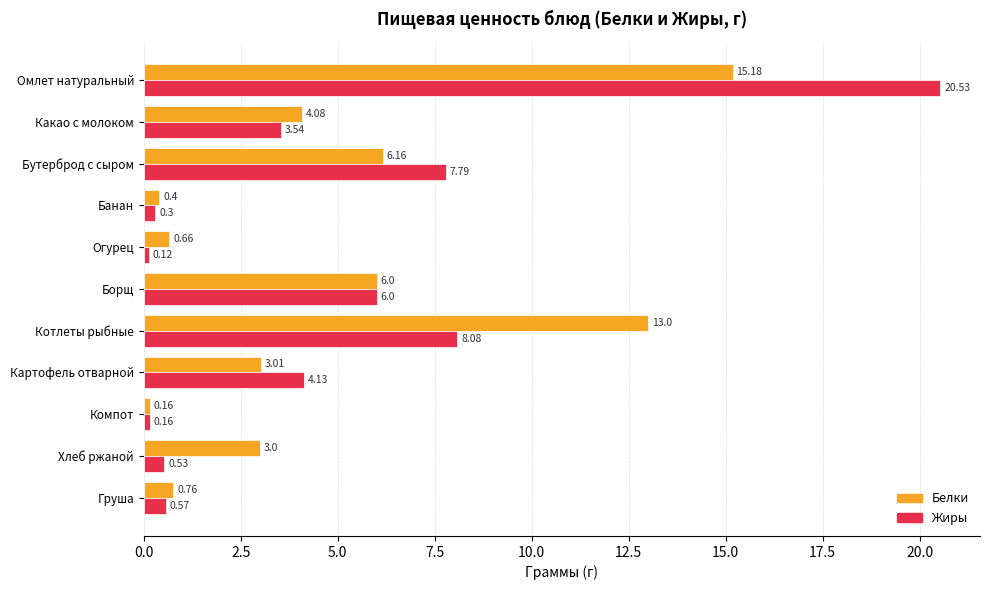

Which category has the lowest value in the Белки series?

Компот